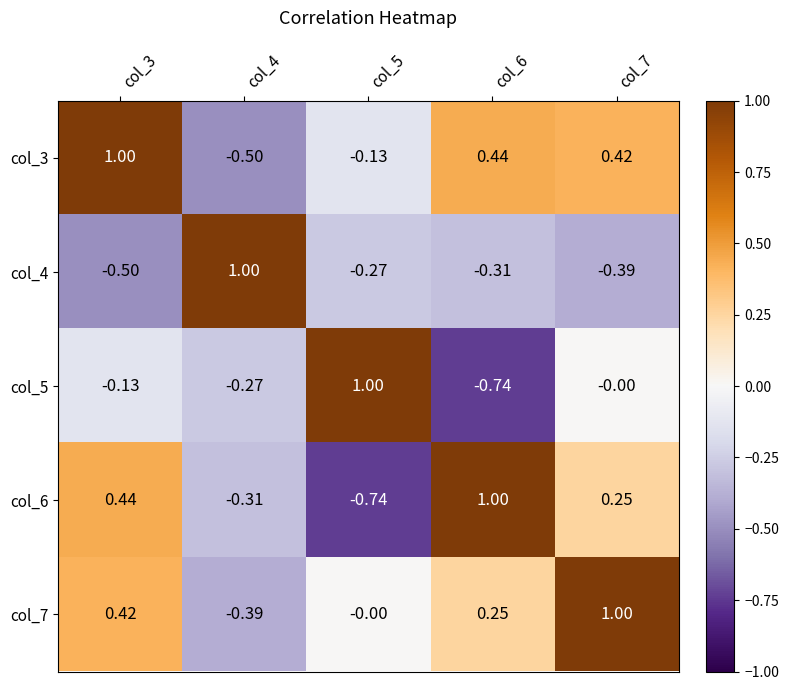

How many positive values does the col_6 series have?

3